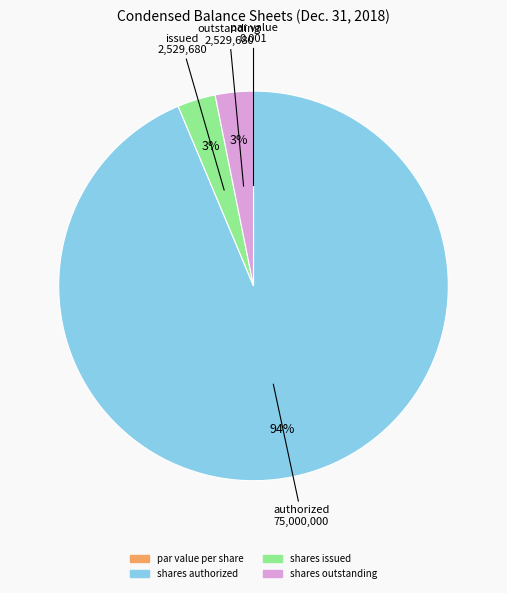

Is there any slice that represents more than half of the pie?

Yes